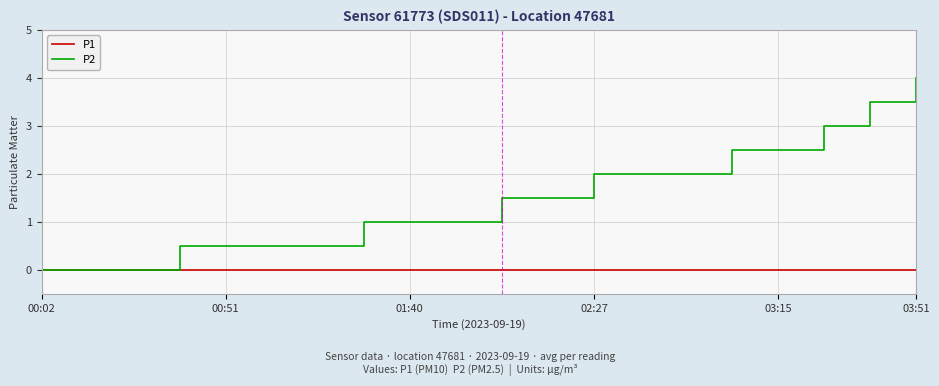

List the series in order of their overall mean, highest first.

P2, P1